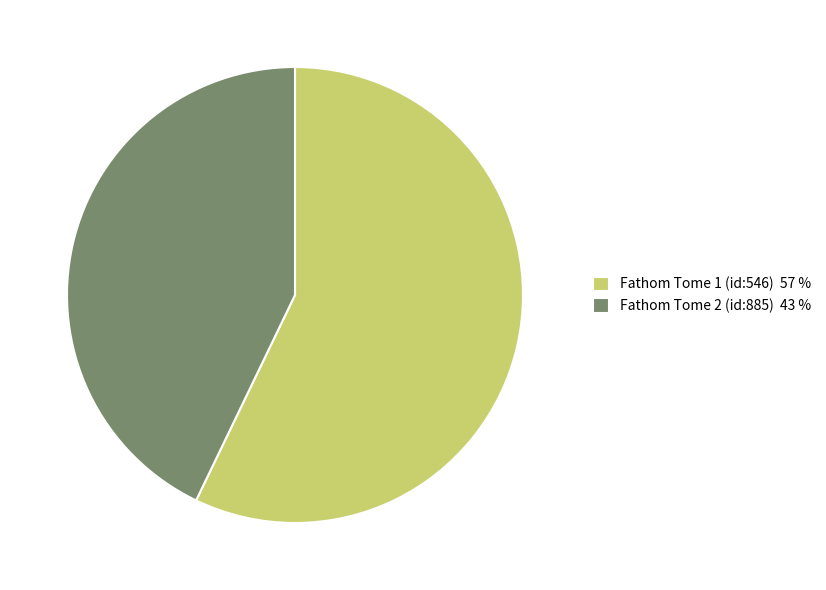

Is there a majority slice in this chart?

Yes